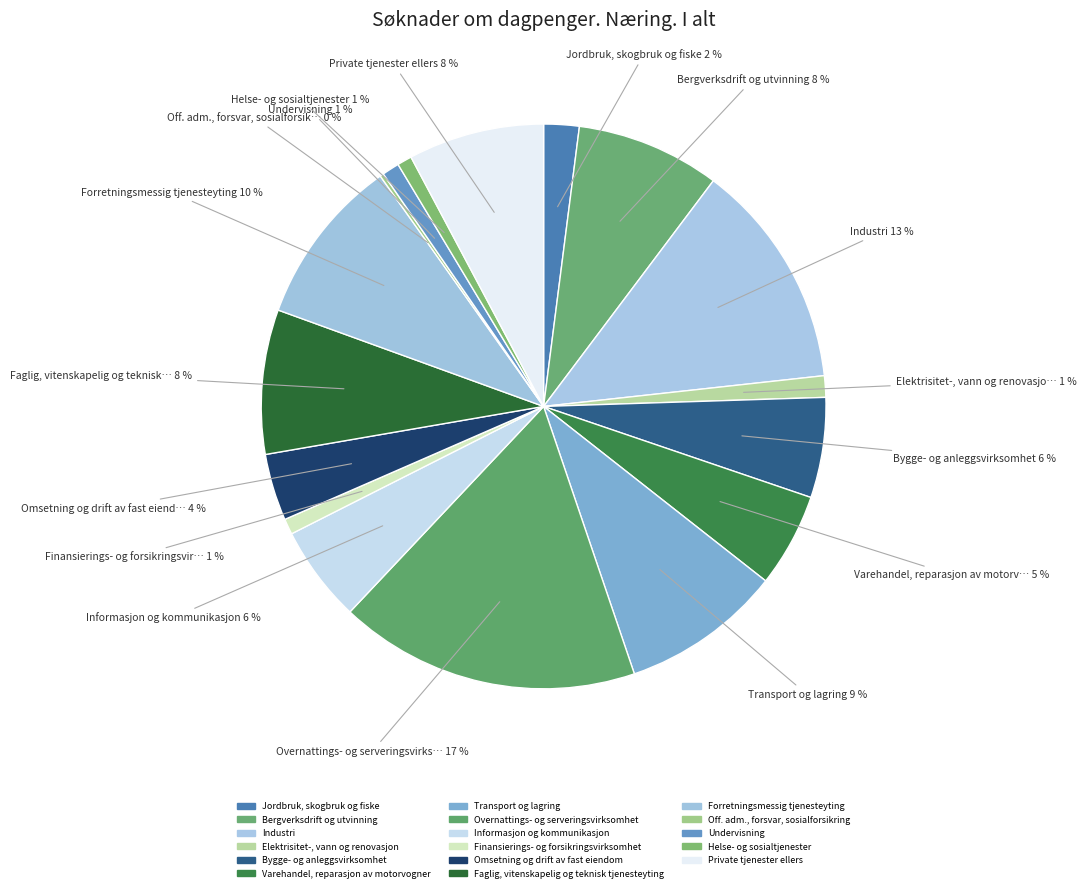

Is it true that Elektrisitet-, vann og renovasjon is 1% of the pie?

True